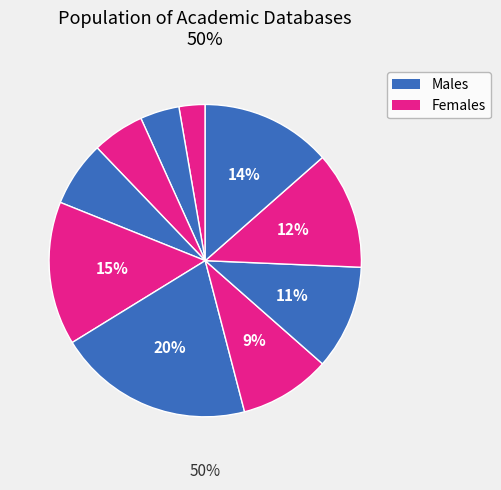

True or false: zbMATH accounts for 12% of the total.

False